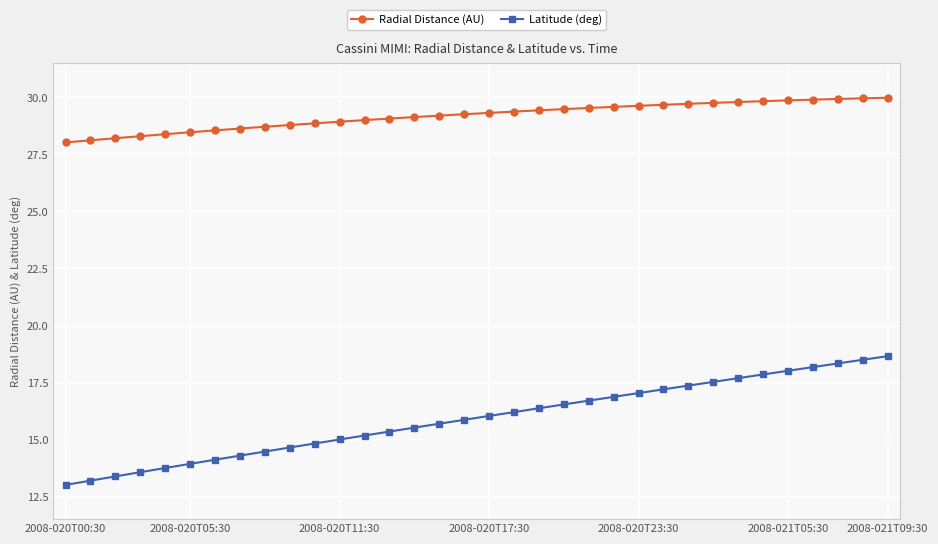

What is the highest value of the Radial Distance (AU) series?

30.0